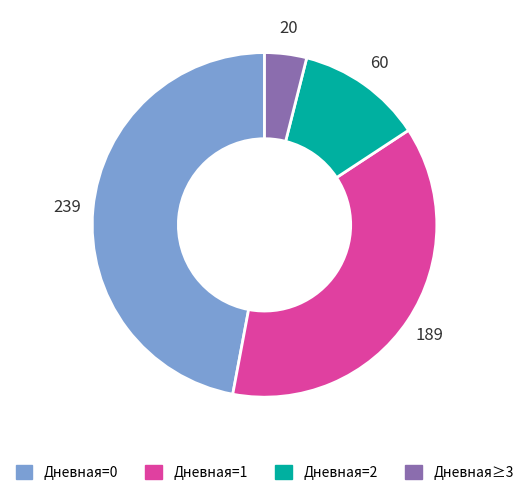

Is there any slice that represents more than half of the pie?

No